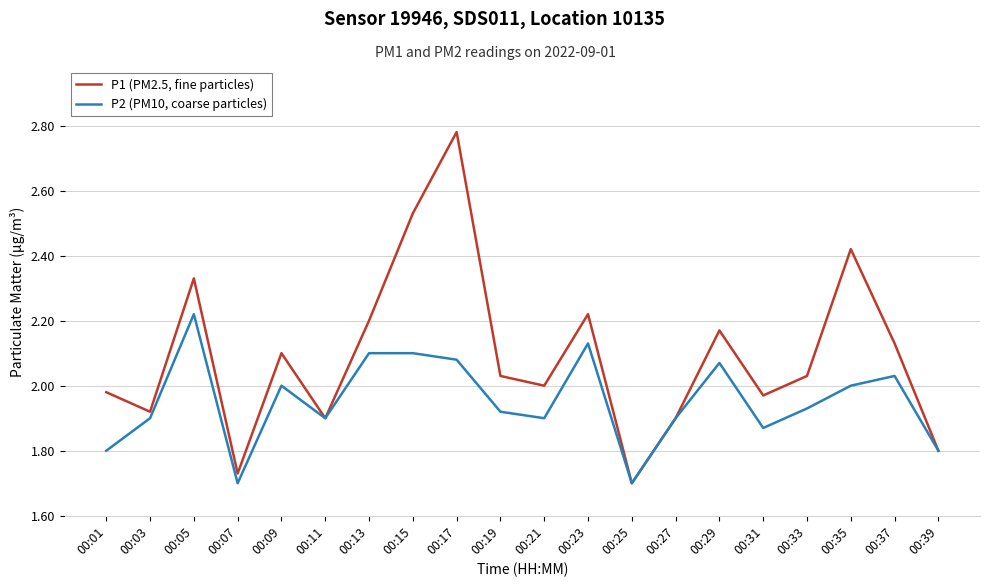

What is the difference between the highest and lowest values at 00:35?

0.4